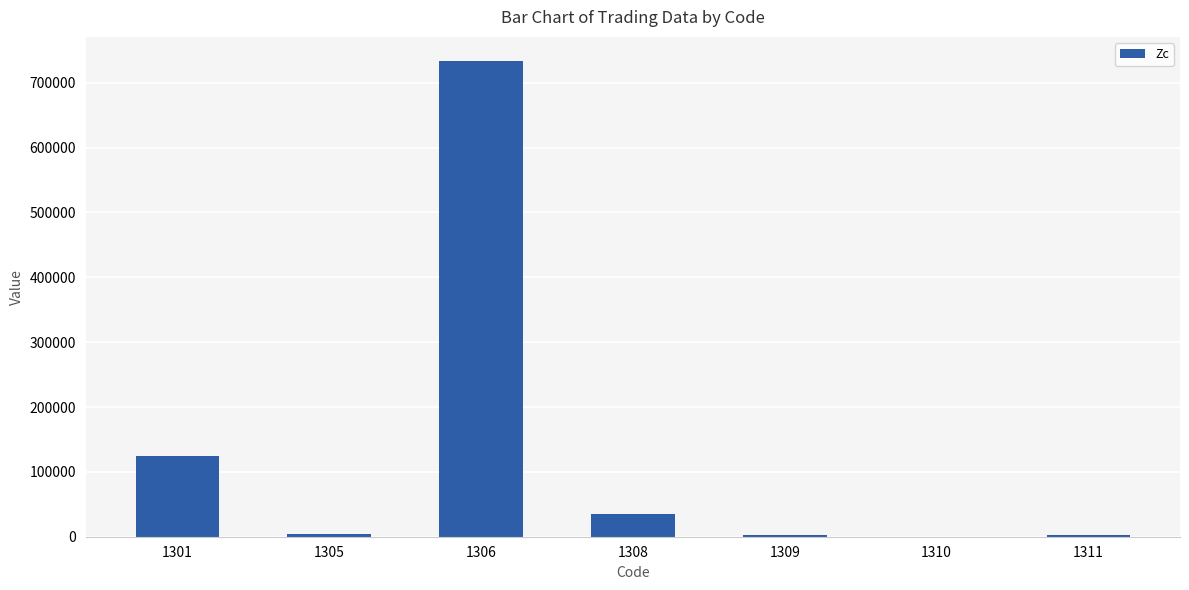

What is the greatest value displayed?

734030